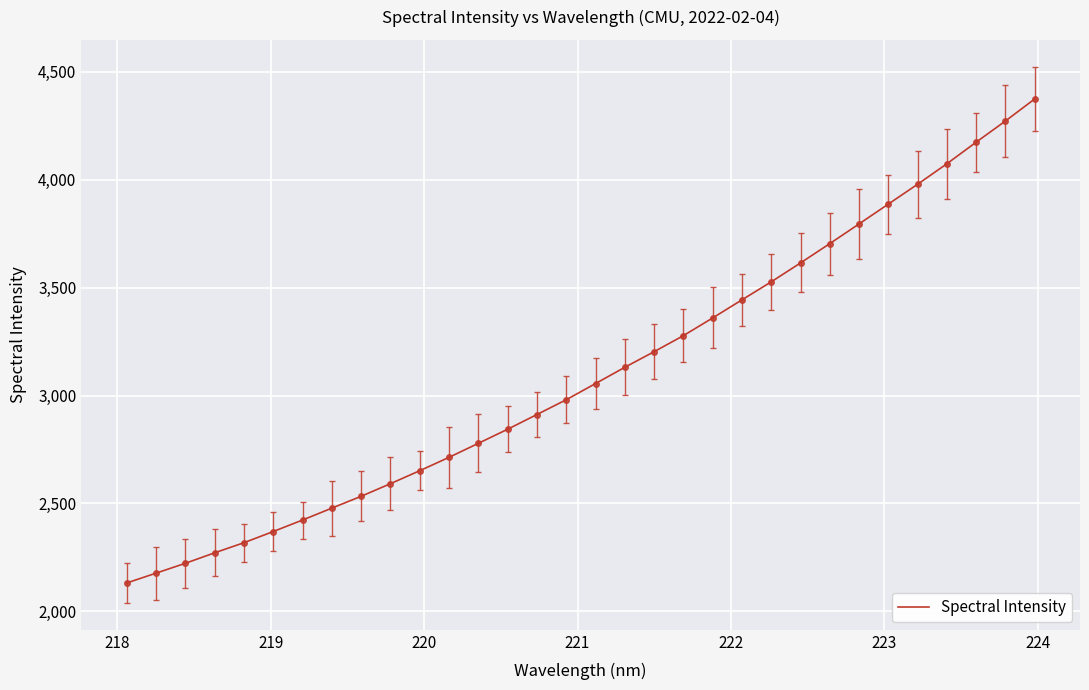

What is the sum of all values?

99267.6